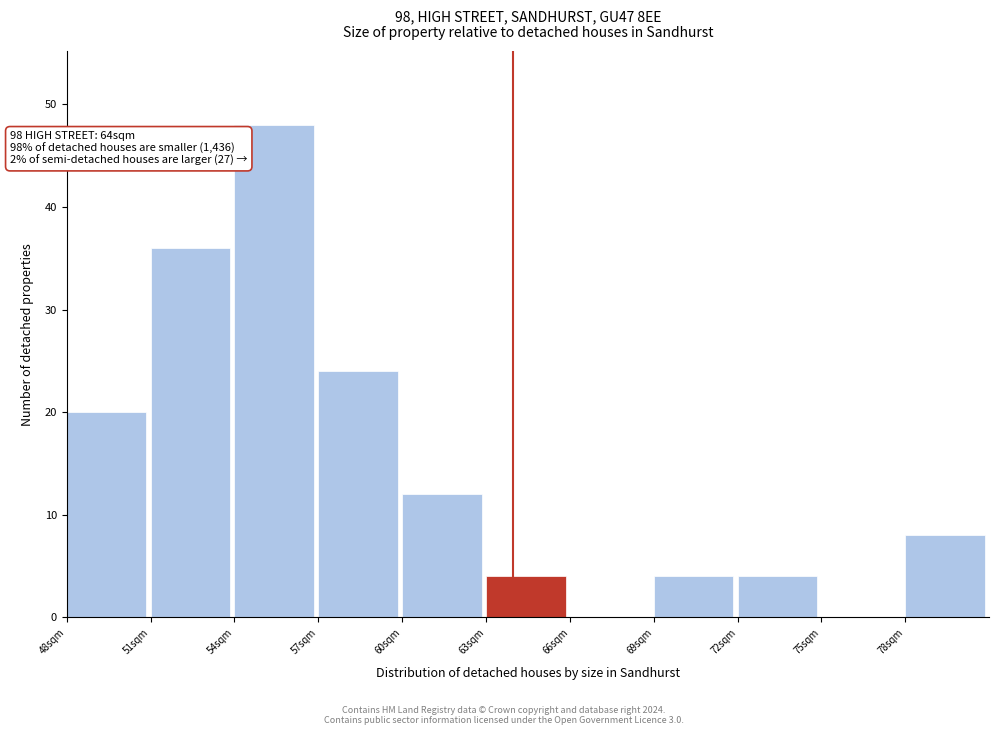

Which range on the x-axis has the tallest bar?

54 to 57